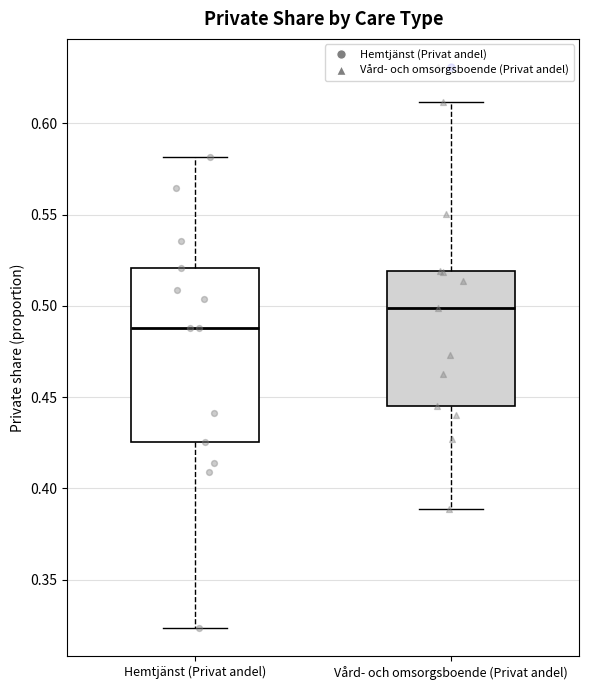

Which box's median line is the highest?

Vård- och omsorgsboende (Privat andel)